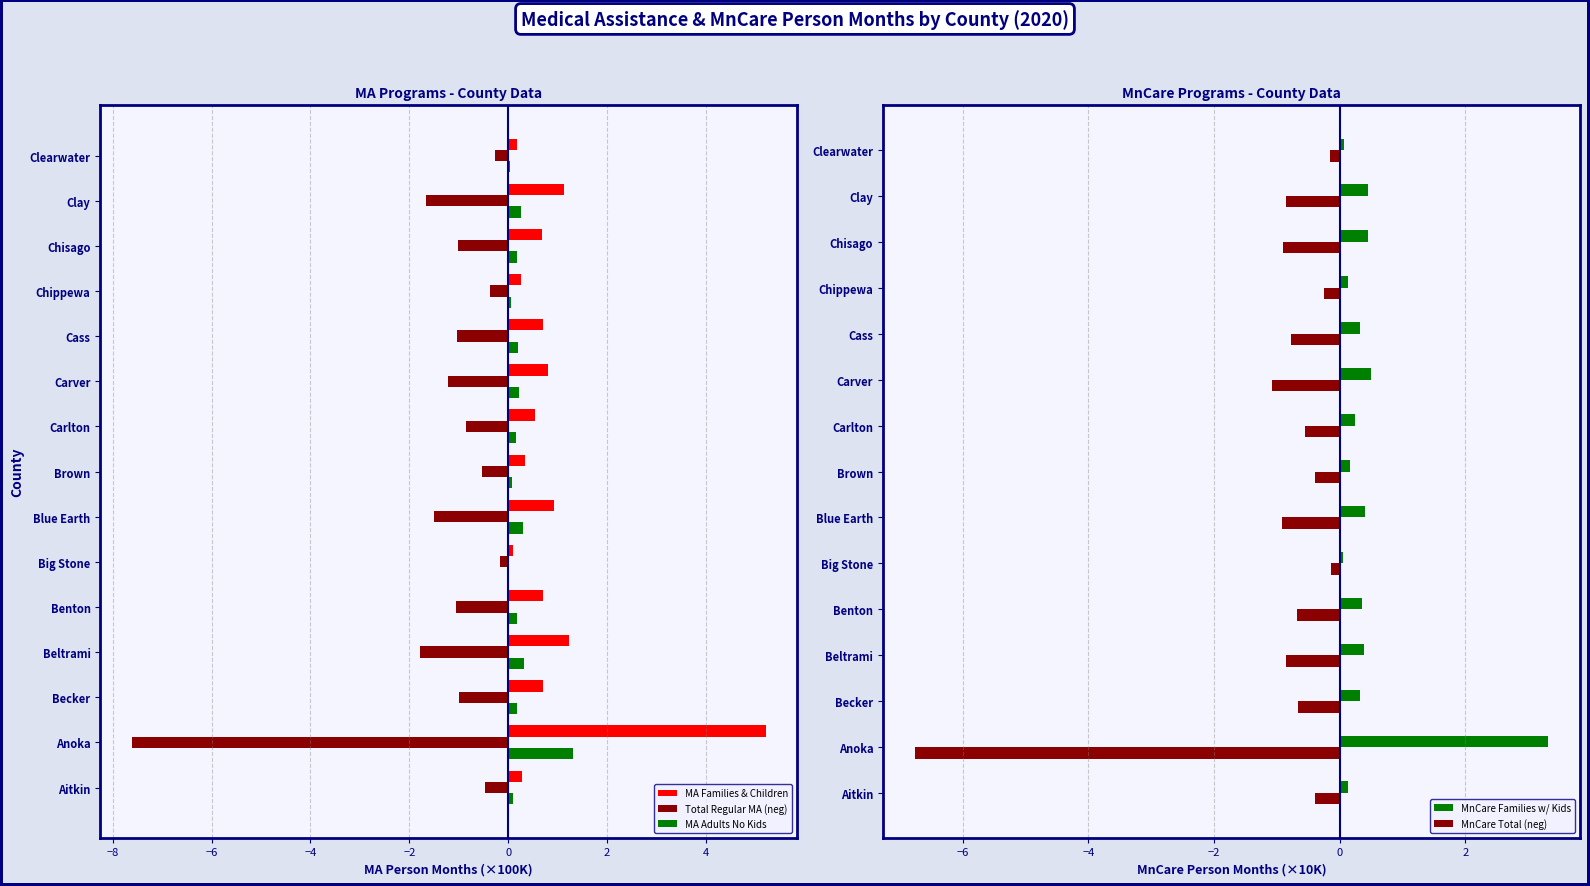

What is the average value of the Total Regular MA (neg) series?

-1.4